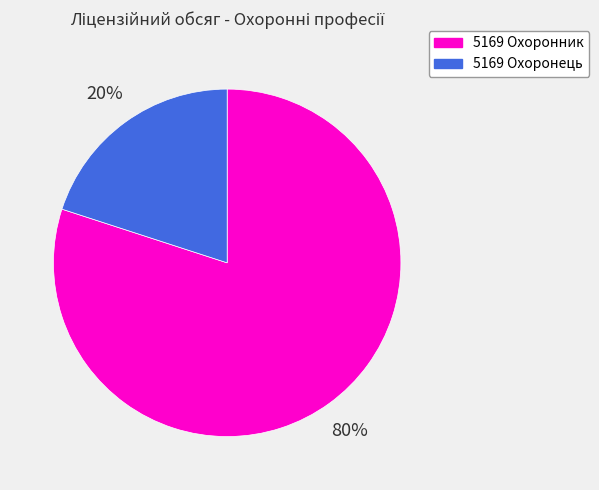

What is the majority slice?

5169 Охоронник